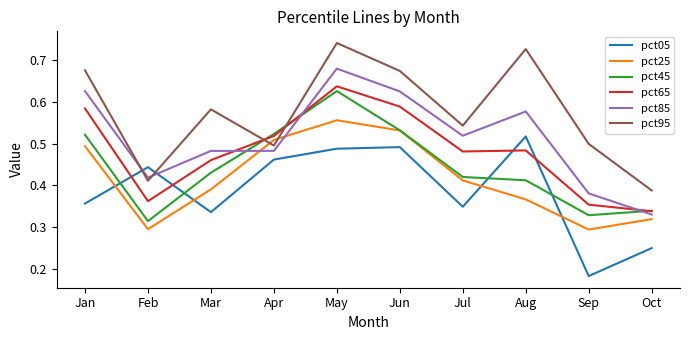

How many lines are shown in the chart?

6